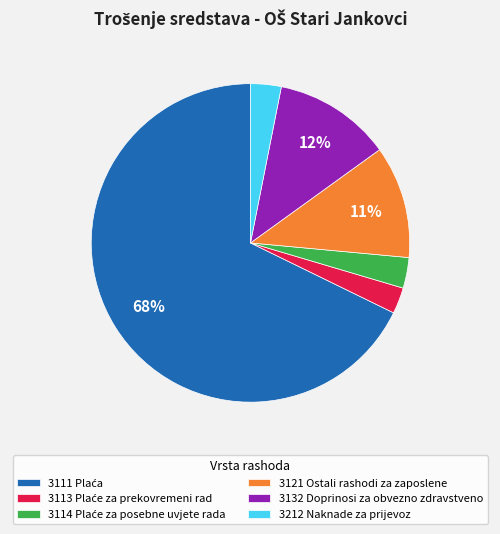

Does any single category account for the majority?

Yes